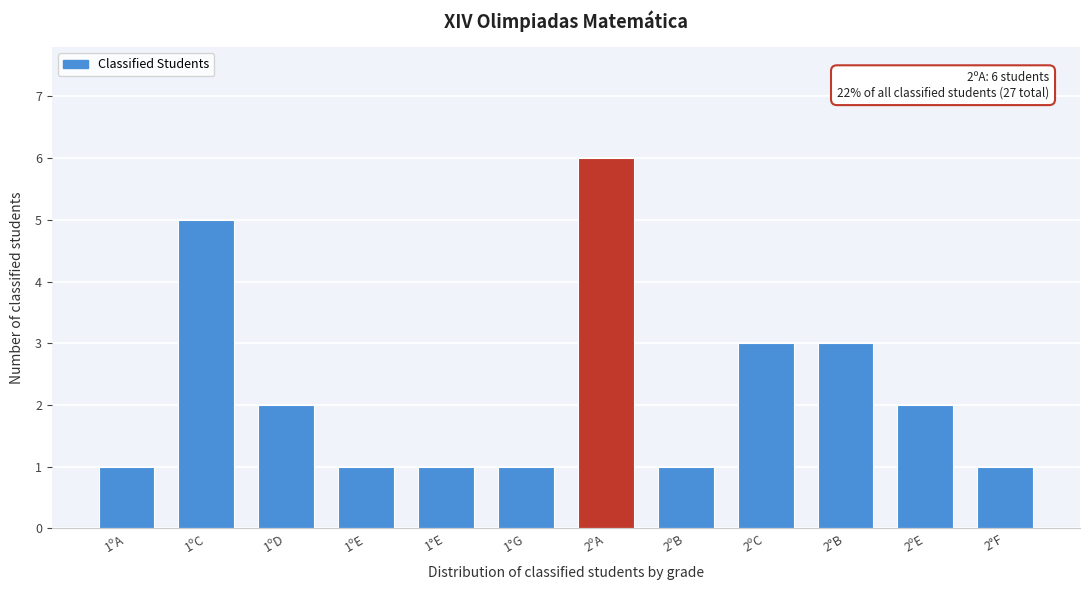

Reading left to right, extract all data points from this chart.

1ºA=1	1ºC=5	1ºD=2	1ºE=1	1°E=1	1°G=1	2ºA=6	2ºB=1	2ºC=3	2°B=3	2ºE=2	2°F=1